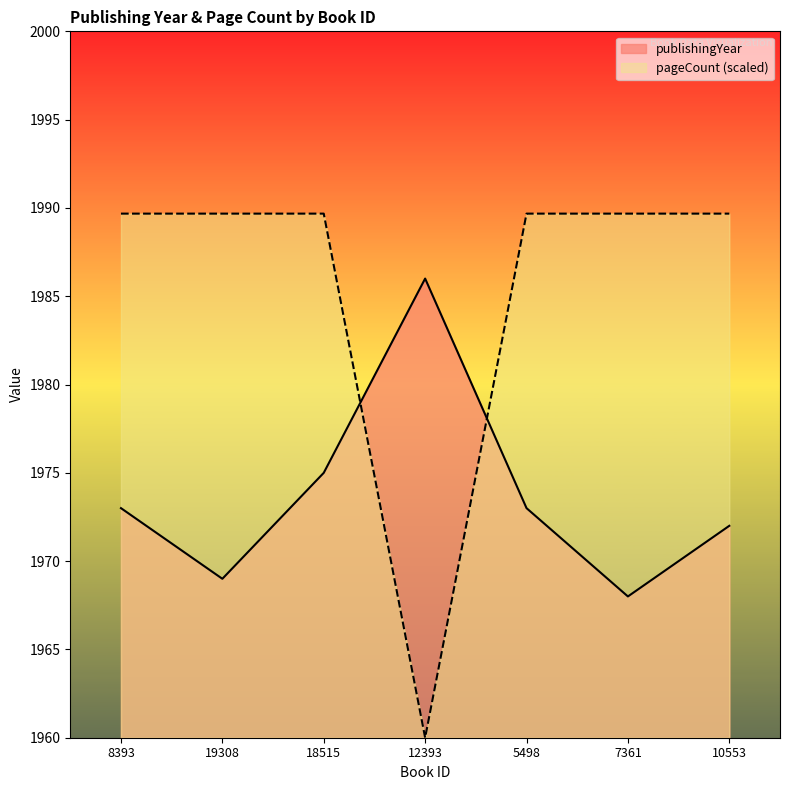

What is the difference between the publishingYear values at 7361 and 10553?

4.0